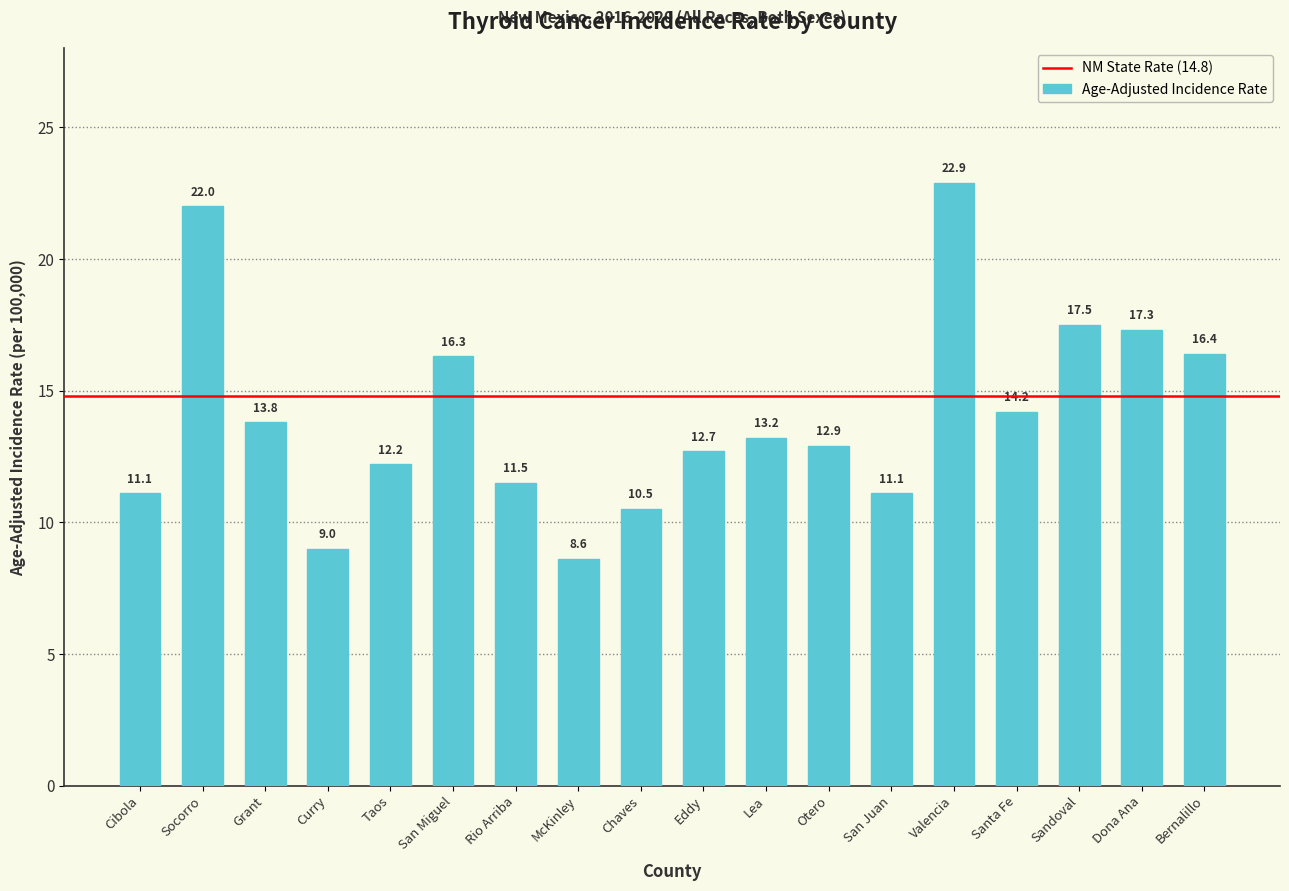

The chart shows a value of 37.0 at Socorro. True or false?

False